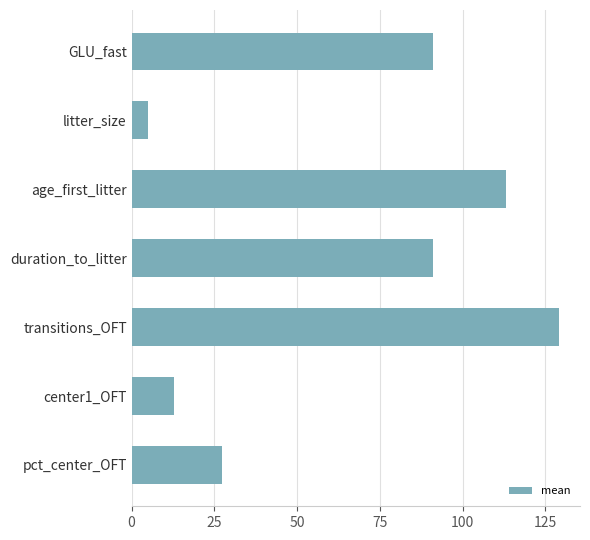

What is the difference between the second highest and minimum values?

108.0